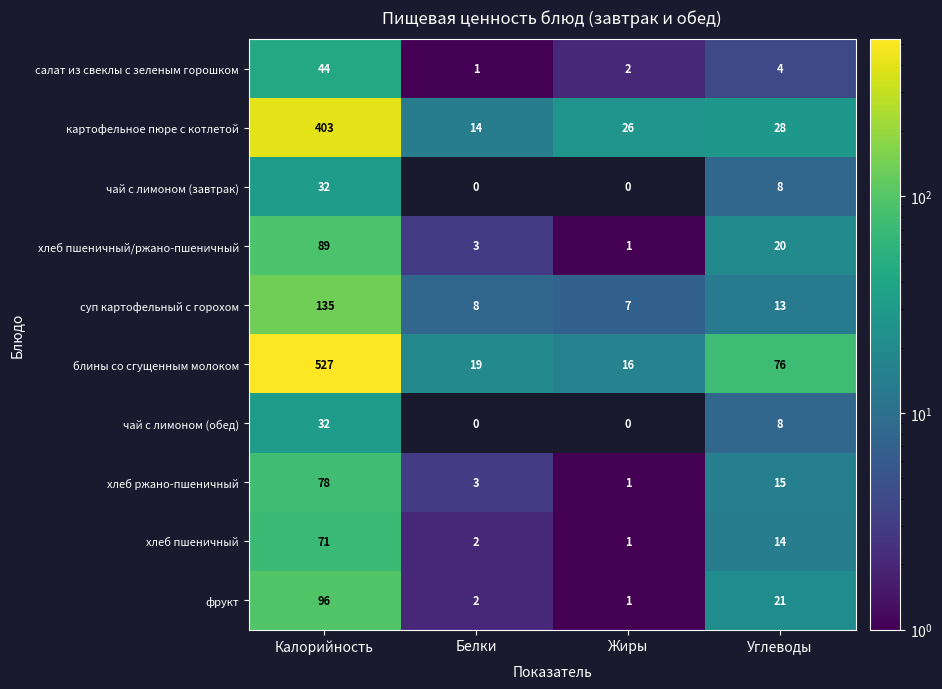

Is it true that хлеб ржано-пшеничный equals 5 at Белки?

False